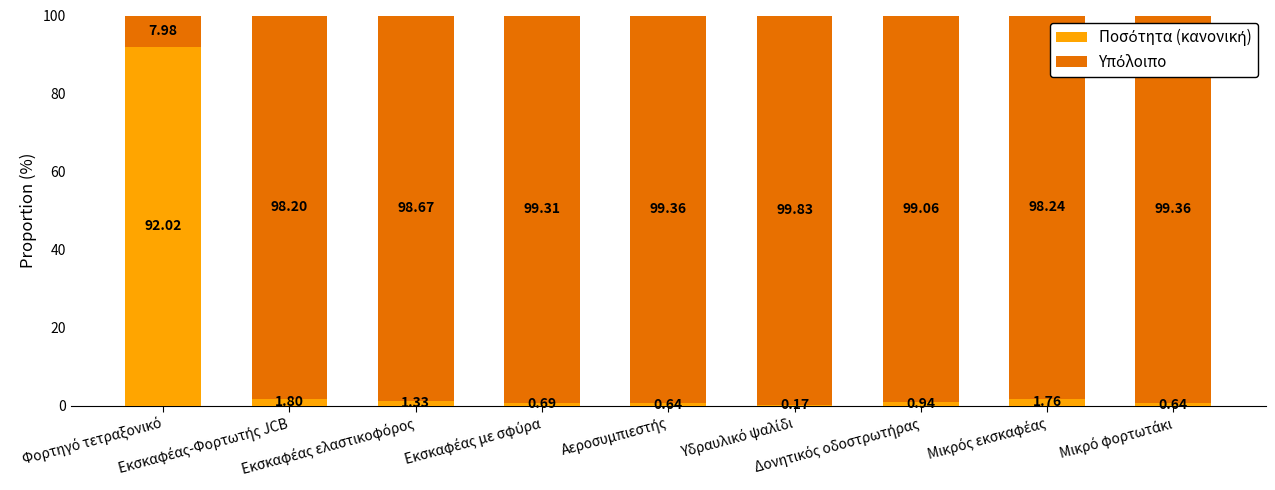

Where is Ποσότητα (κανονική) nearest to the value 46?

Εκσκαφέας-Φορτωτής JCB